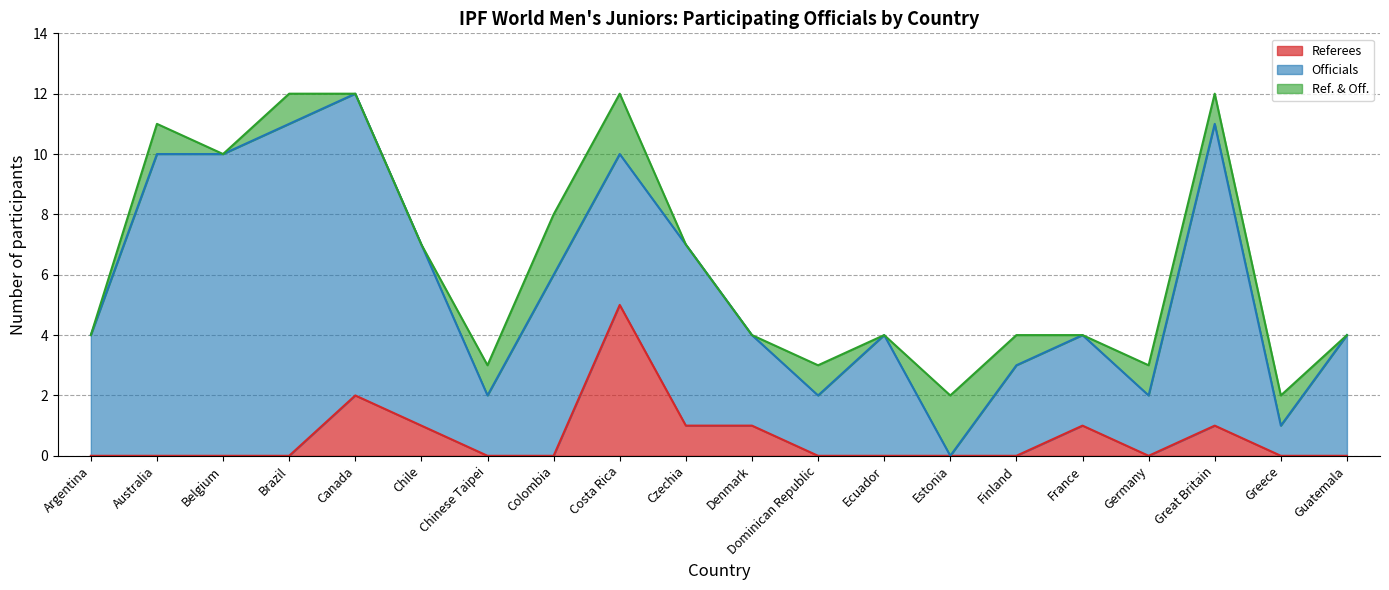

Reading left to right, extract all data points from this chart.

Referees: Argentina=0	Australia=0	Belgium=0	Brazil=0	Canada=2	Chile=1	Chinese Taipei=0	Colombia=0	Costa Rica=5	Czechia=1	Denmark=1	Dominican Republic=0	Ecuador=0	Estonia=0	Finland=0	France=1	Germany=0	Great Britain=1	Greece=0	Guatemala=0
Officials: Argentina=4	Australia=10	Belgium=10	Brazil=11	Canada=10	Chile=6	Chinese Taipei=2	Colombia=6	Costa Rica=5	Czechia=6	Denmark=3	Dominican Republic=2	Ecuador=4	Estonia=0	Finland=3	France=3	Germany=2	Great Britain=10	Greece=1	Guatemala=4
Ref. & Off.: Argentina=0	Australia=1	Belgium=0	Brazil=1	Canada=0	Chile=0	Chinese Taipei=1	Colombia=2	Costa Rica=2	Czechia=0	Denmark=0	Dominican Republic=1	Ecuador=0	Estonia=2	Finland=1	France=0	Germany=1	Great Britain=1	Greece=1	Guatemala=0